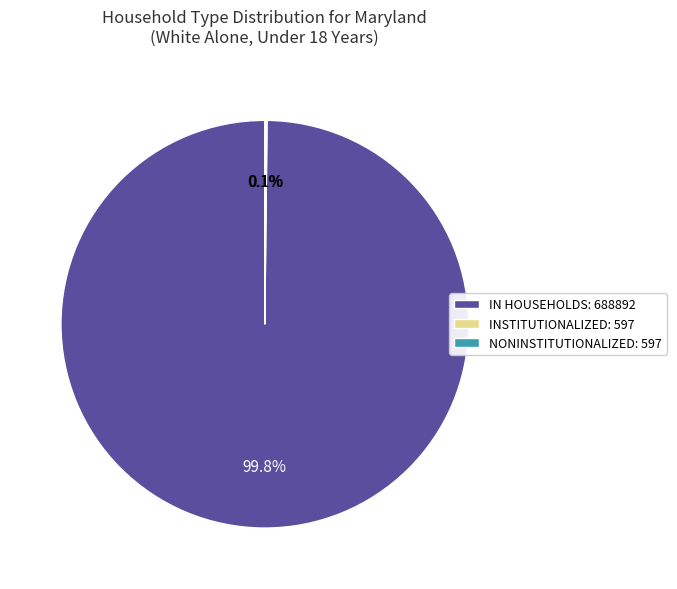

To the nearest percent, what is the difference between the largest and smallest slice percentages?

100%